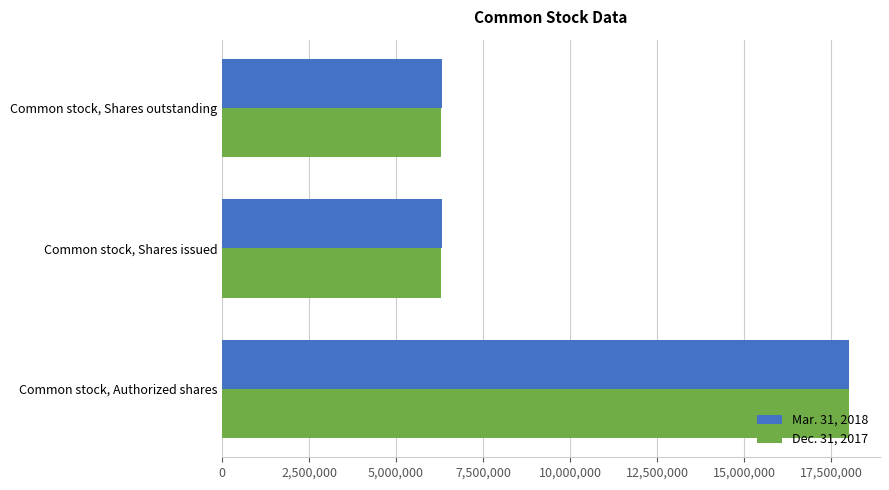

What is the total value across all series at Common stock, Authorized shares?

36000000